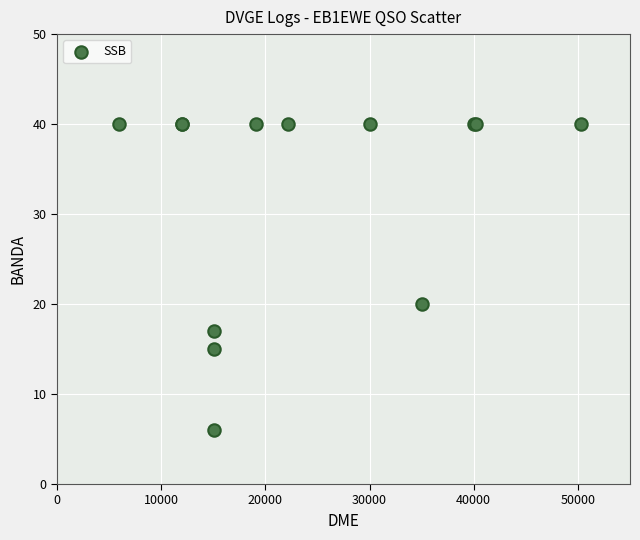

What Y value in the scatter plot is closest to 23?

20